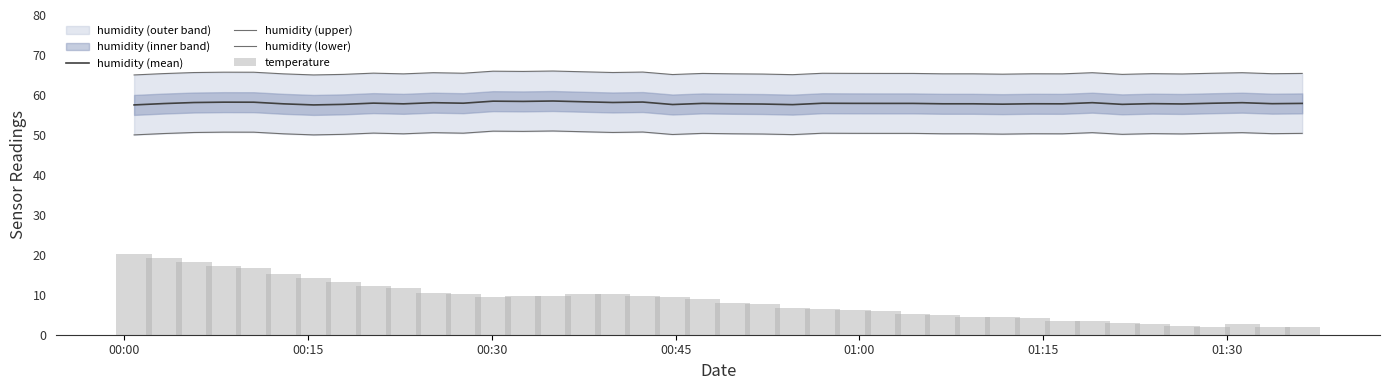

What is the minimum value for humidity (mean)?

57.5